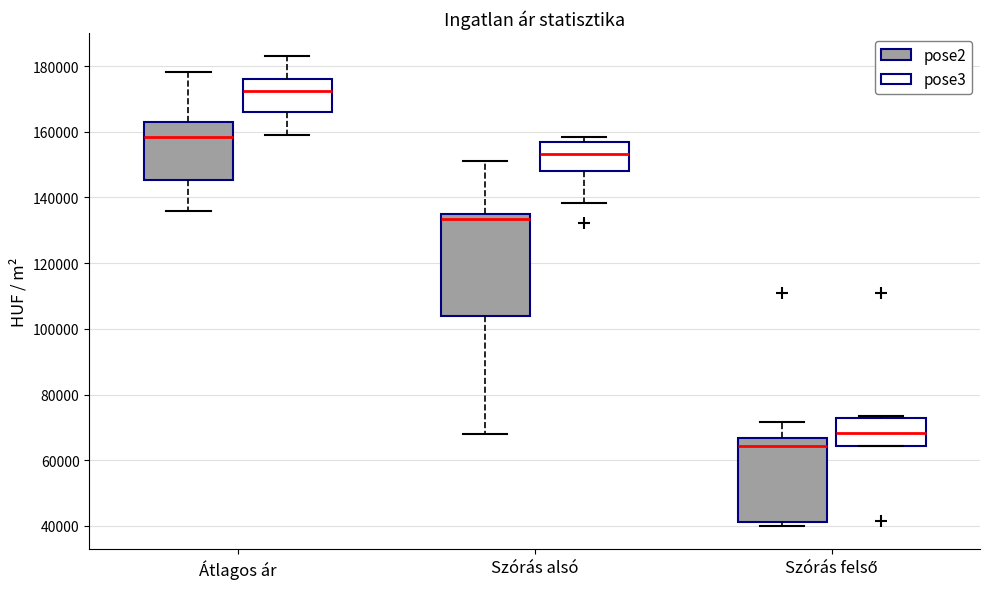

Where does the median line of the box for Átlagos ár (pose3) sit on the y-axis? The values are not printed on the chart, so give them approximately, as read against the axis.

172000